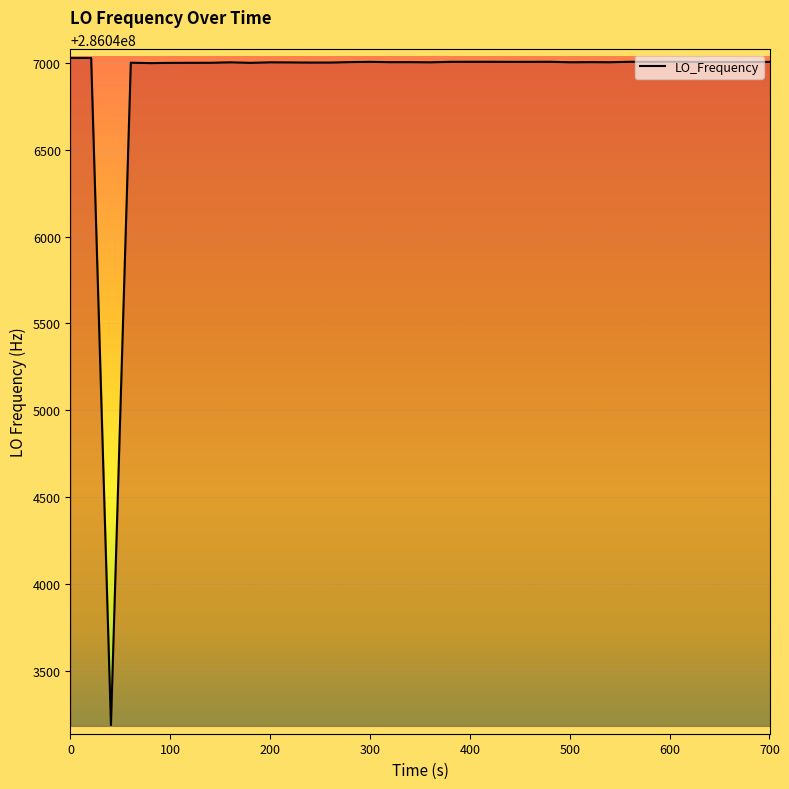

What is the difference between the maximum and minimum values?

3840.1